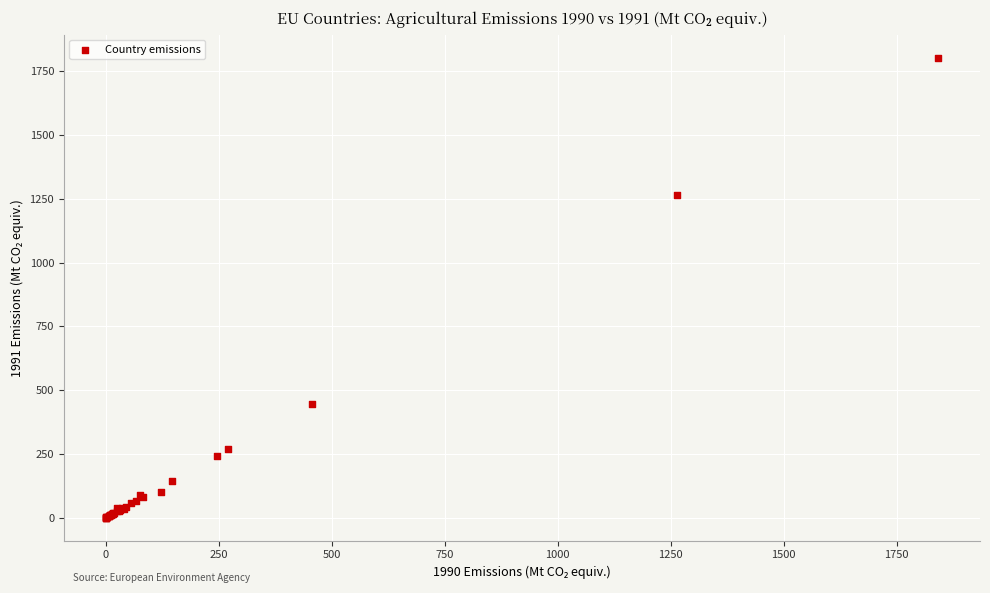

What Y value in the scatter plot is closest to 901?

1266.1